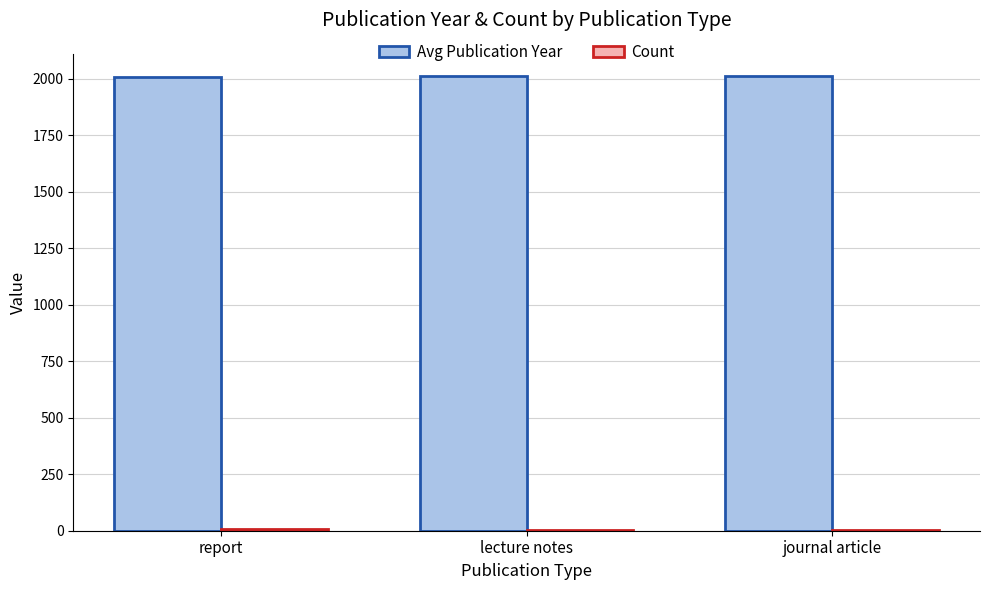

What is the maximum value shown in the chart?

2010